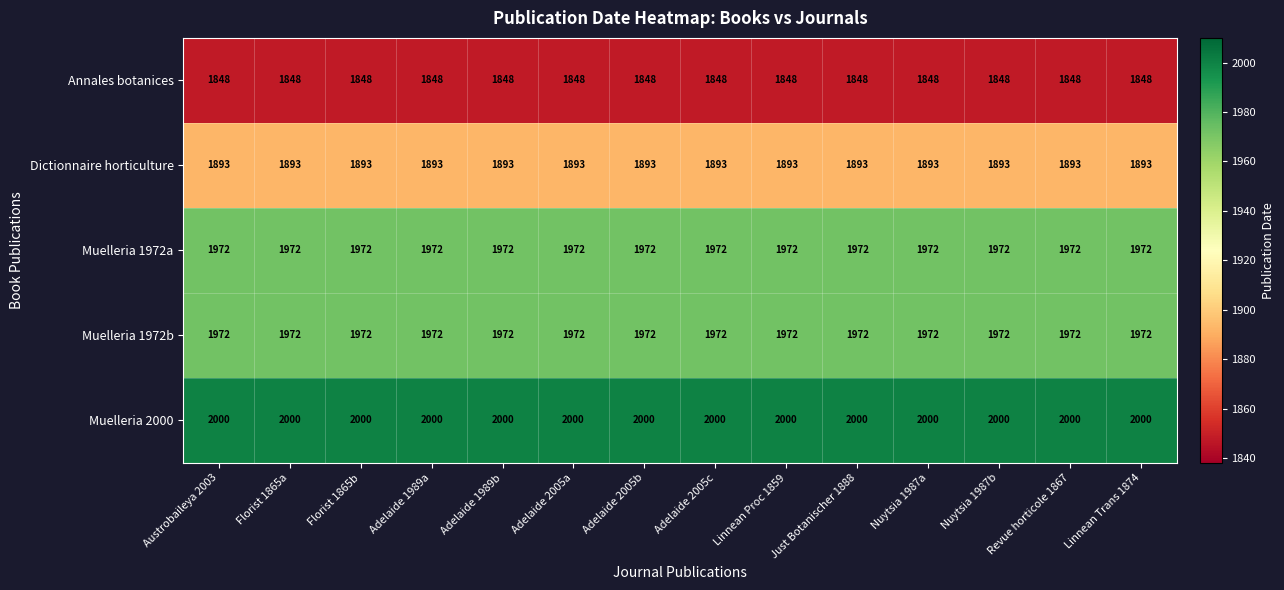

At how many categories does at least one series exceed 1920?

14